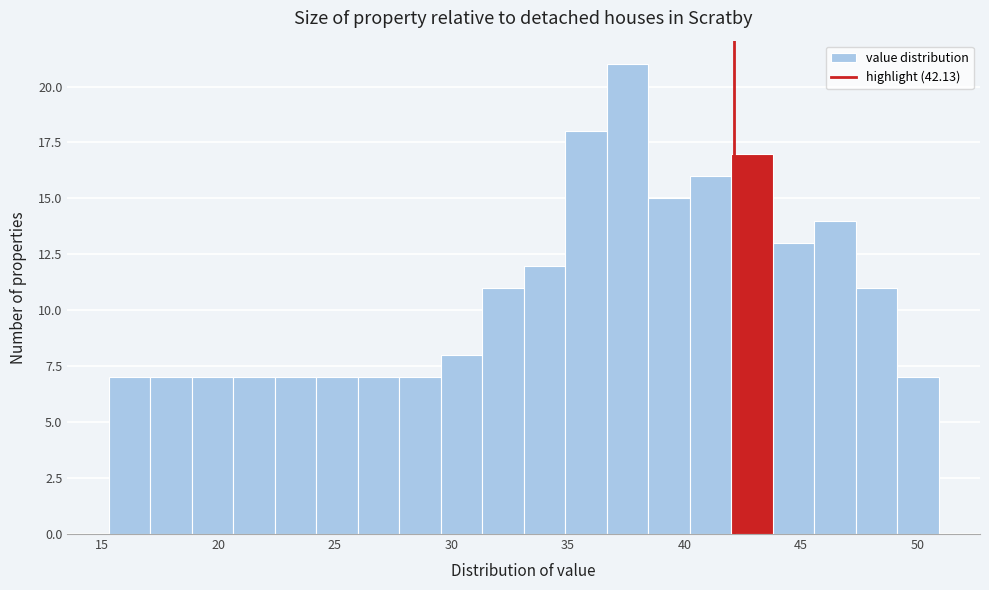

Around what value on the x-axis is the tallest bar? Give the approximate position of its centre, as read against the axis.

37.5